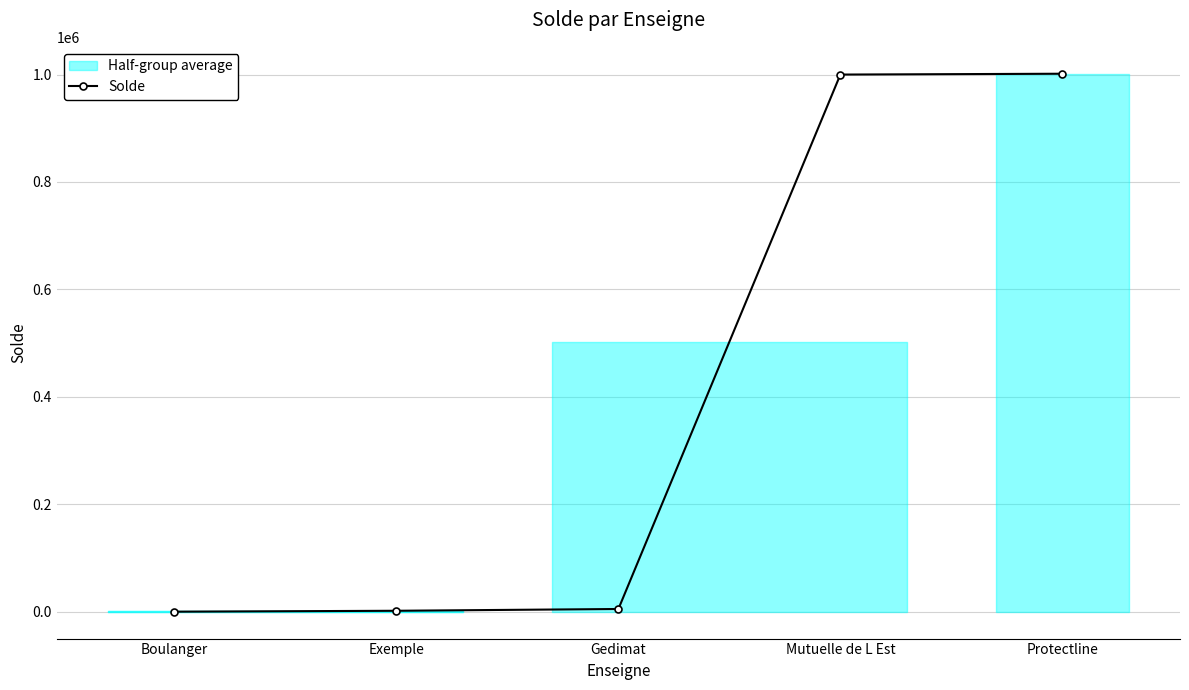

Reading right to left, extract all data points from this chart.

1001489	999932	5000	1700	20